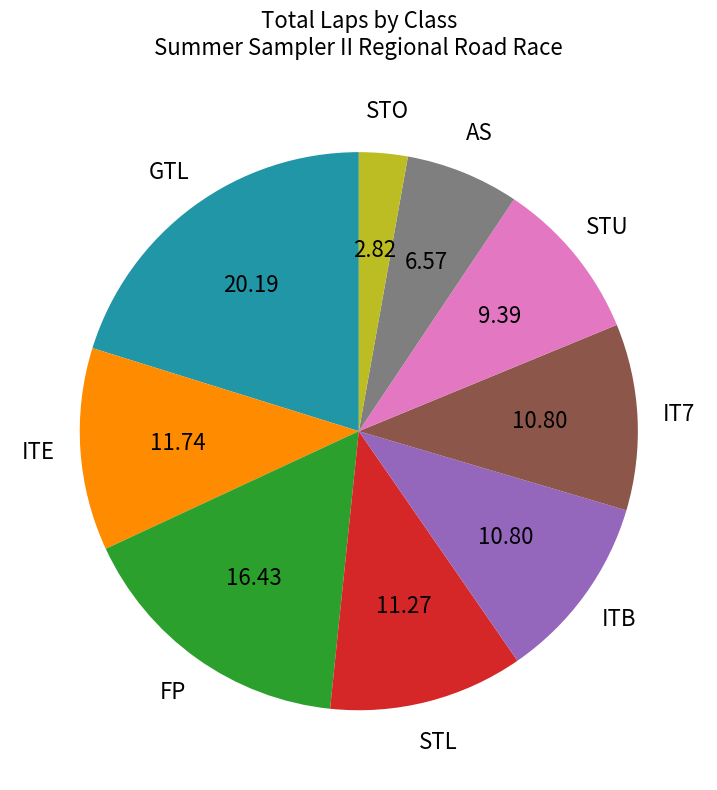

What is the ratio of the value at FP to the value at ITB?

1.5